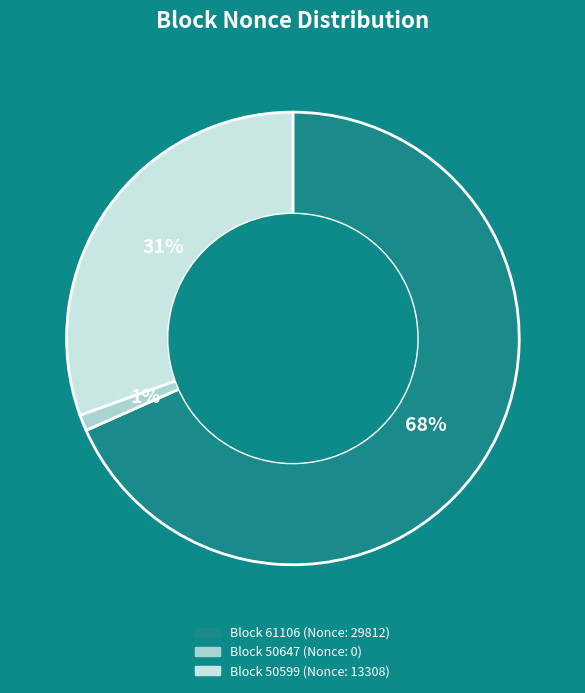

How many segments does this pie chart have?

3